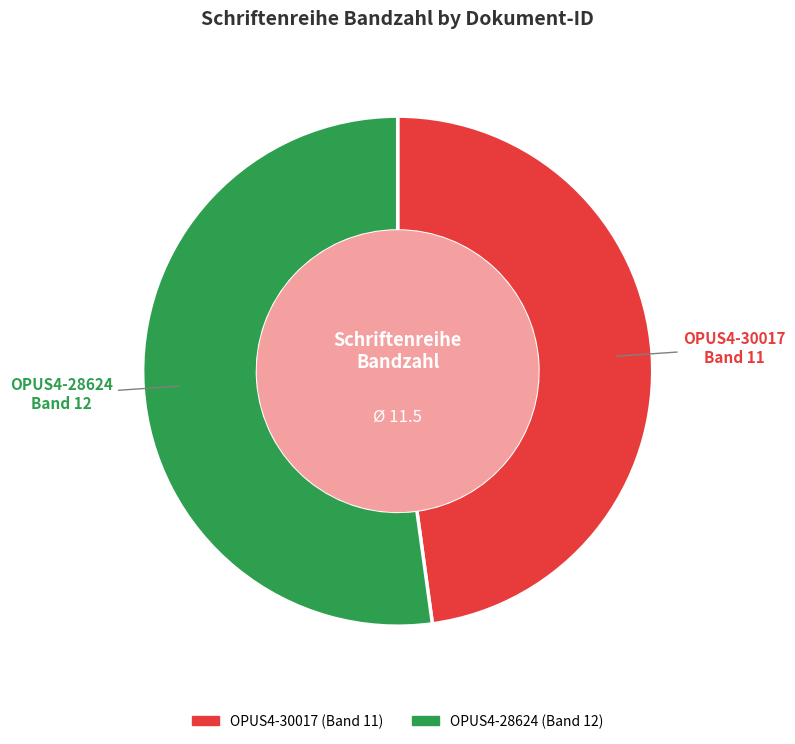

Which slice represents more than half of the pie?

OPUS4-28624